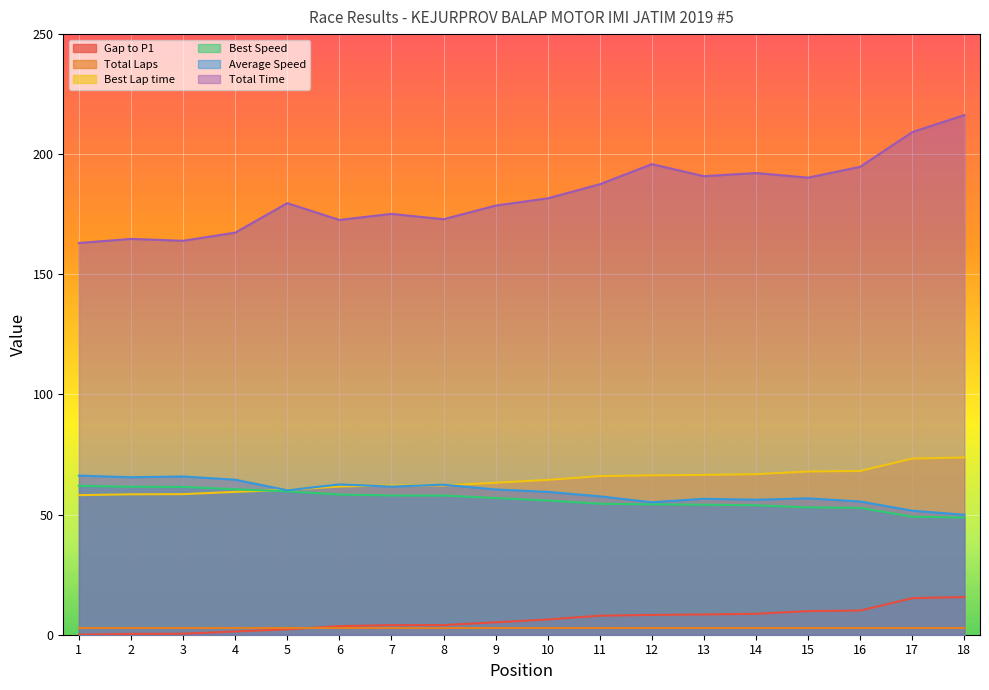

What is the sum of the Best Lap time values at 12 and 16?

134.5